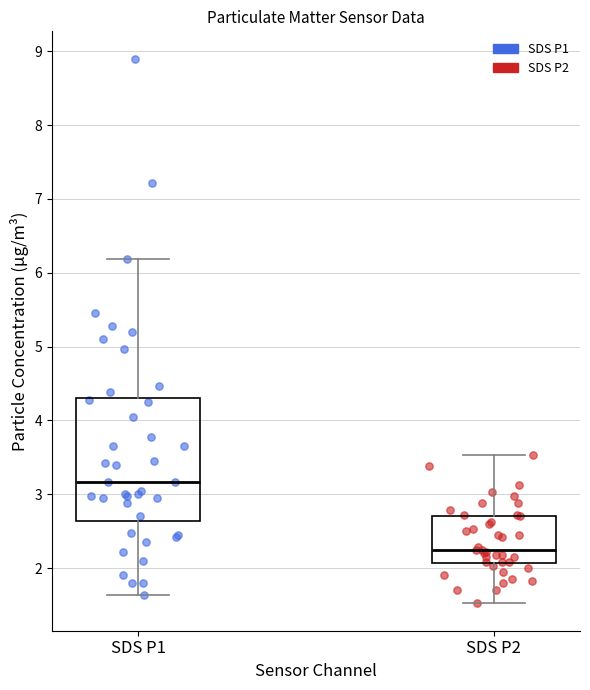

Comparing the boxes themselves (not the whiskers), which one is the tallest?

SDS P1